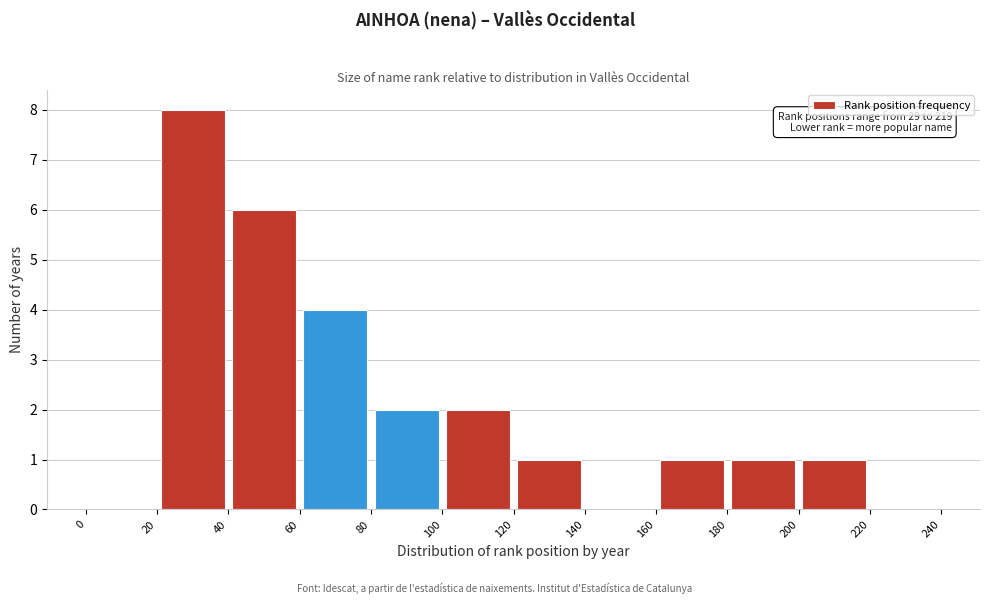

Over which range of the x-axis is the bar tallest?

20 to 40